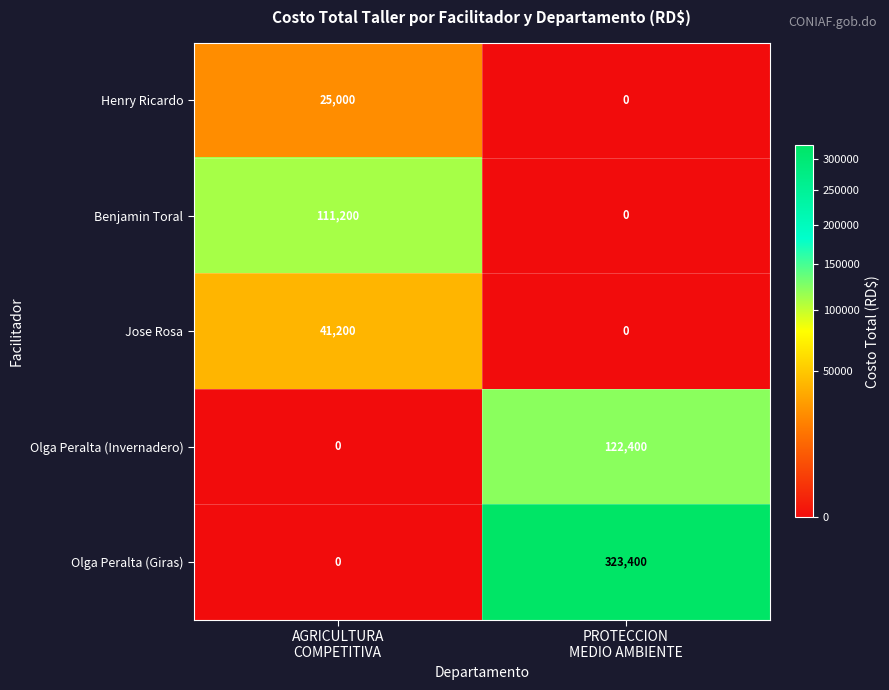

Which series has the largest total across all categories?

Olga Peralta (Giras)